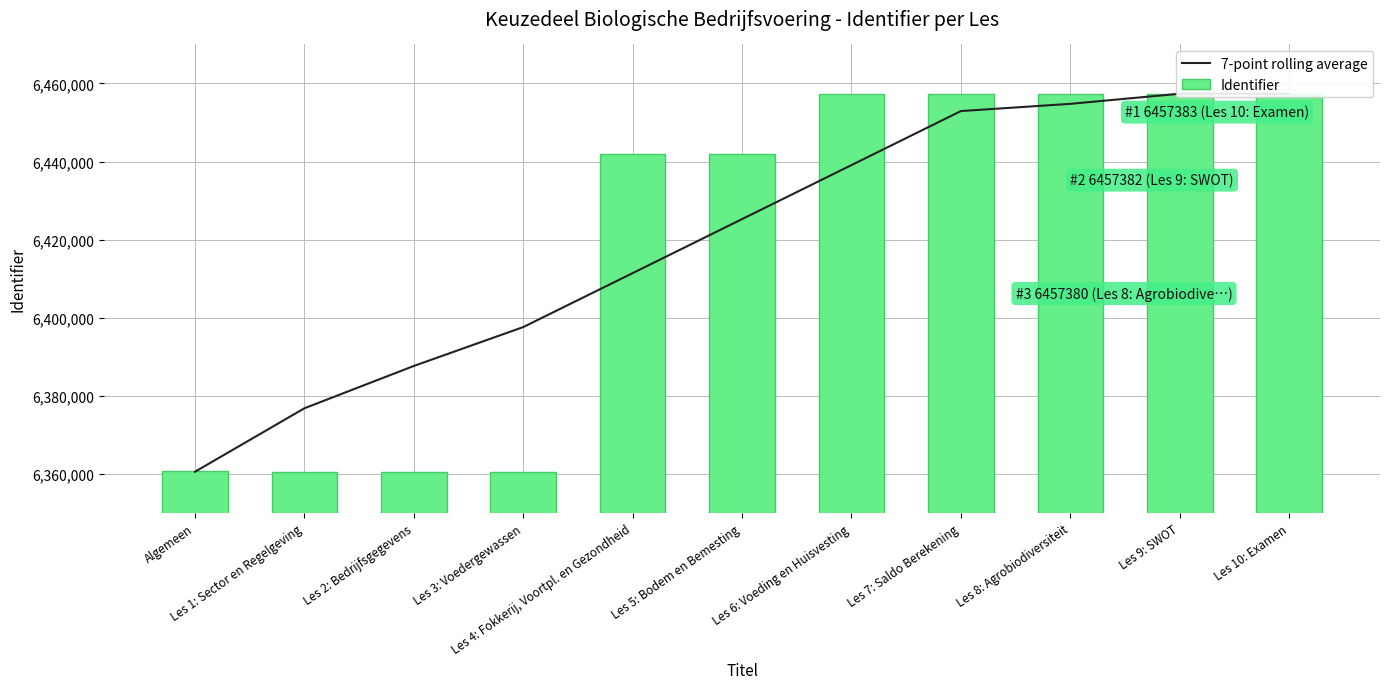

What is the sum of all 7-point rolling average values?

70621003.1